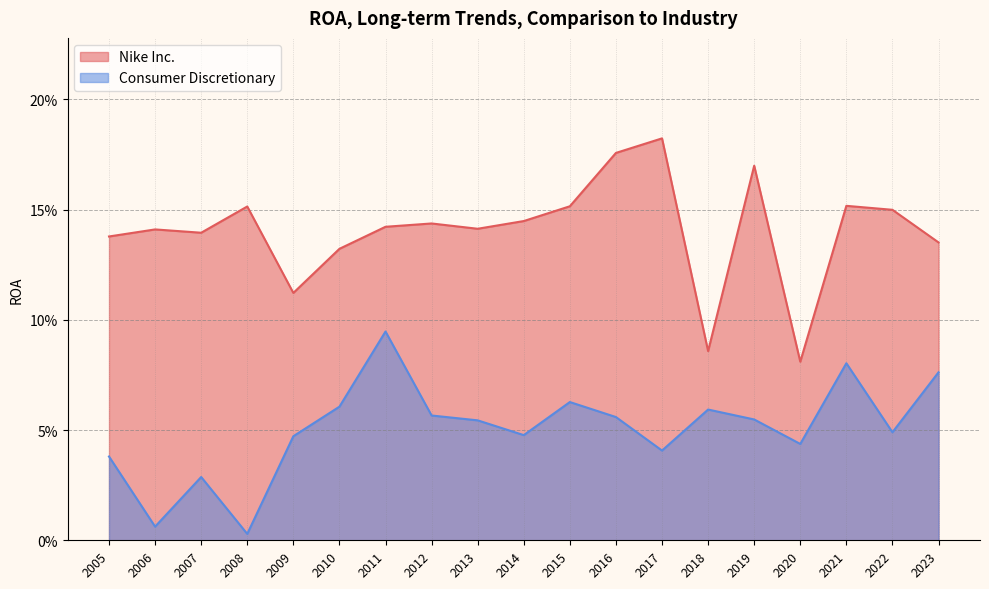

At which label does Nike Inc. reach its minimum?

2020